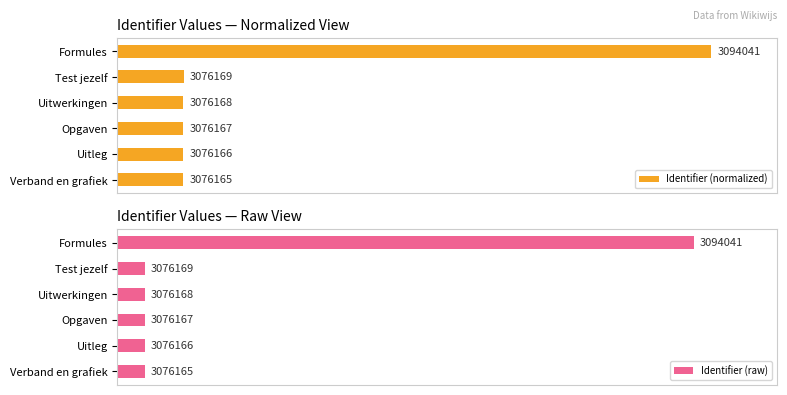

The value of Identifier (raw) at Verband en grafiek is 4535372.0. True or false?

False